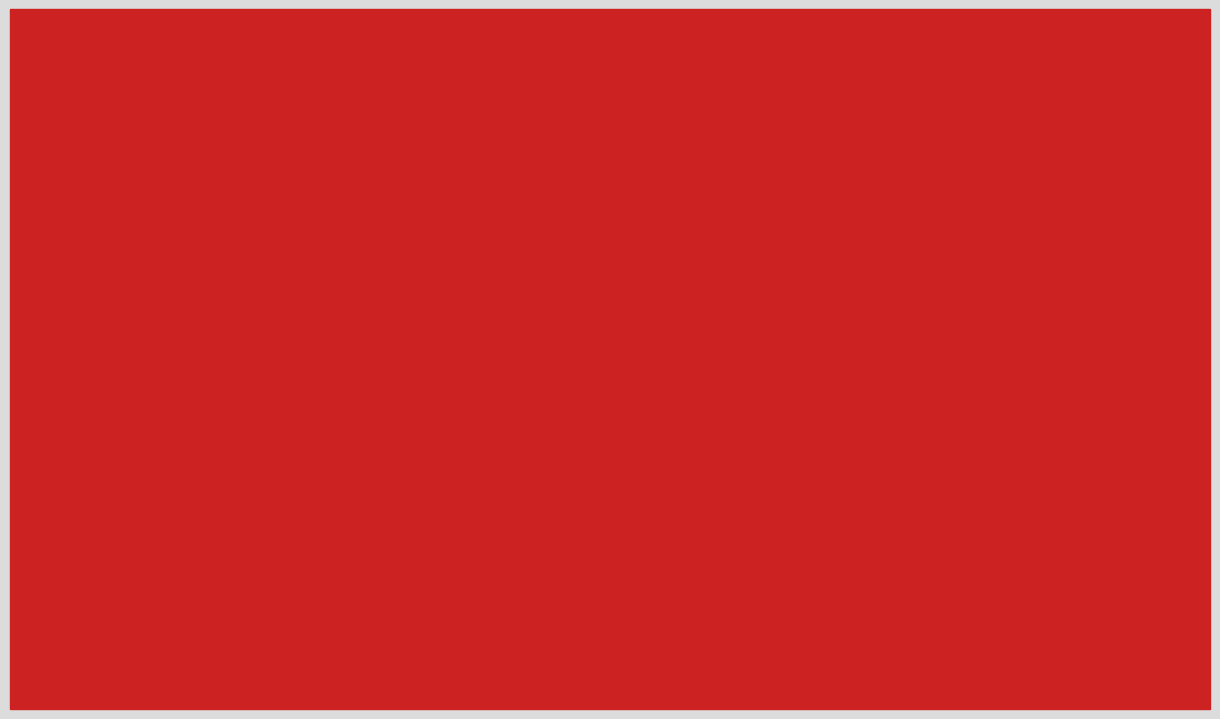

What is the maximum value for Установочная сессия?

222